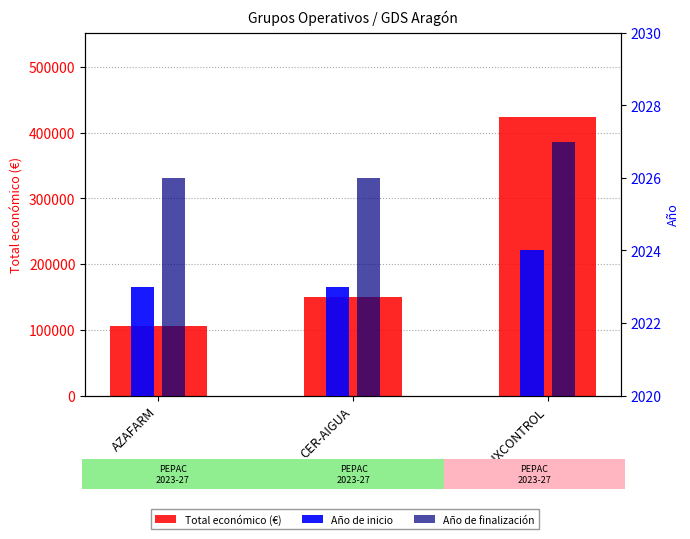

The Total económico (€) series shows 209233 at CER-AIGUA. True or false?

False